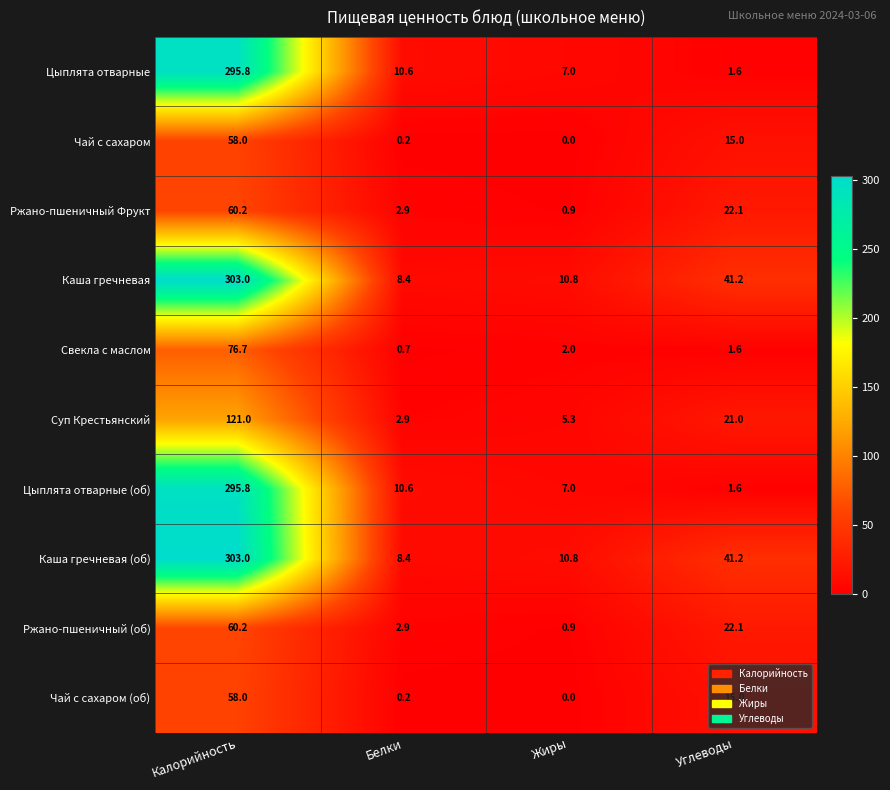

How many data points in Свекла с маслом are less than 2?

2